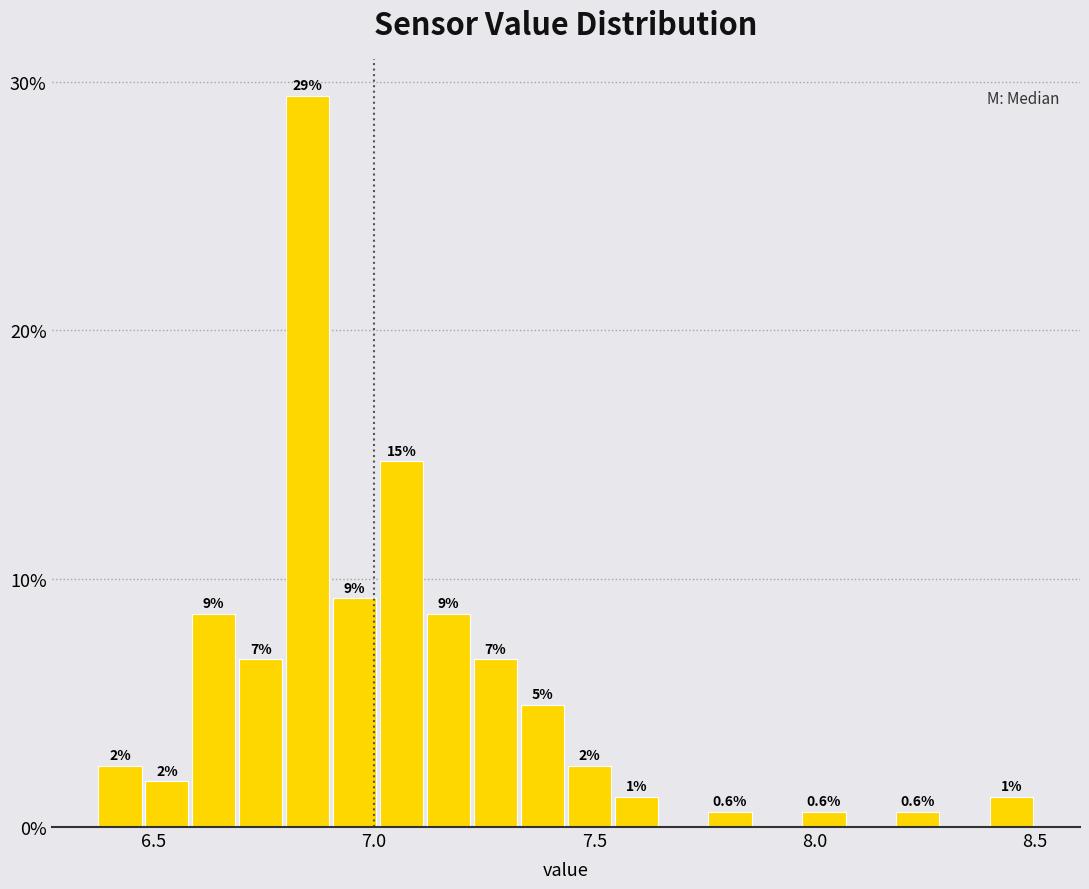

Around what value on the x-axis is the tallest bar? Give the approximate position of its centre, as read against the axis.

6.85